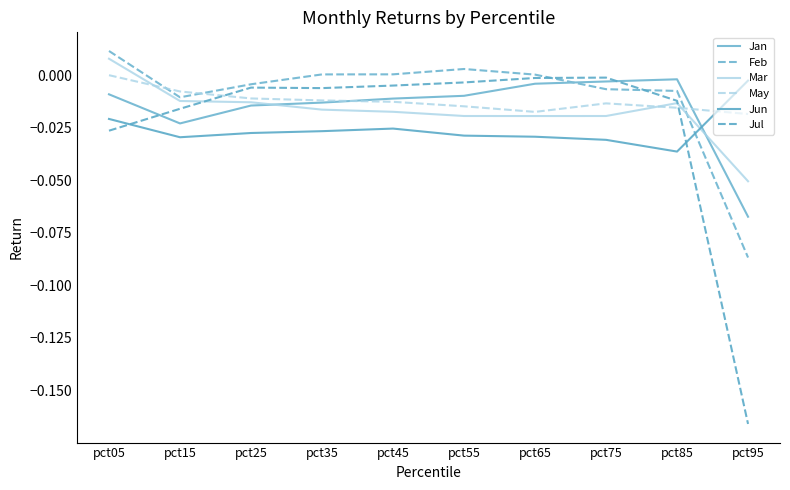

At how many categories does at least one series exceed 0?

5